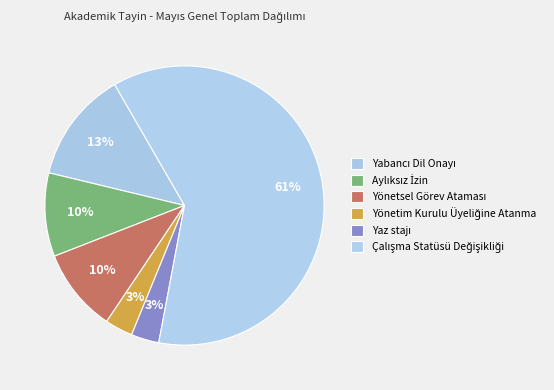

How many slices are in this pie chart?

6